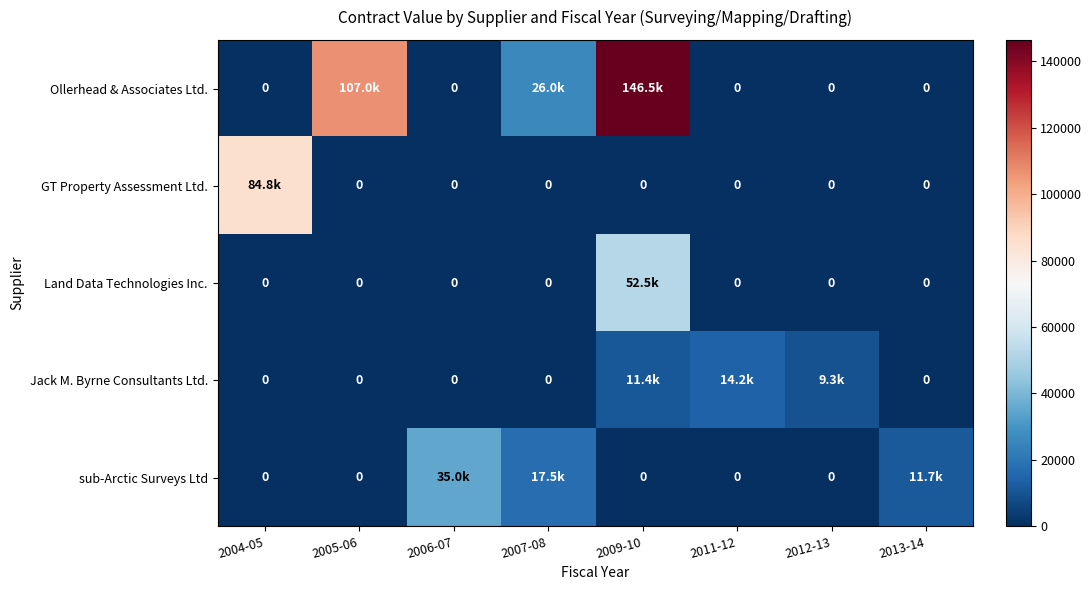

Is it true that Land Data Technologies Inc. equals 0.0 at 2004-05?

True